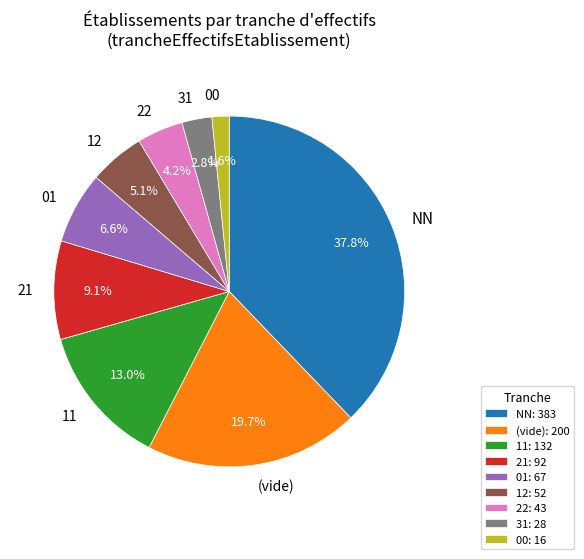

Does any single category account for the majority?

No